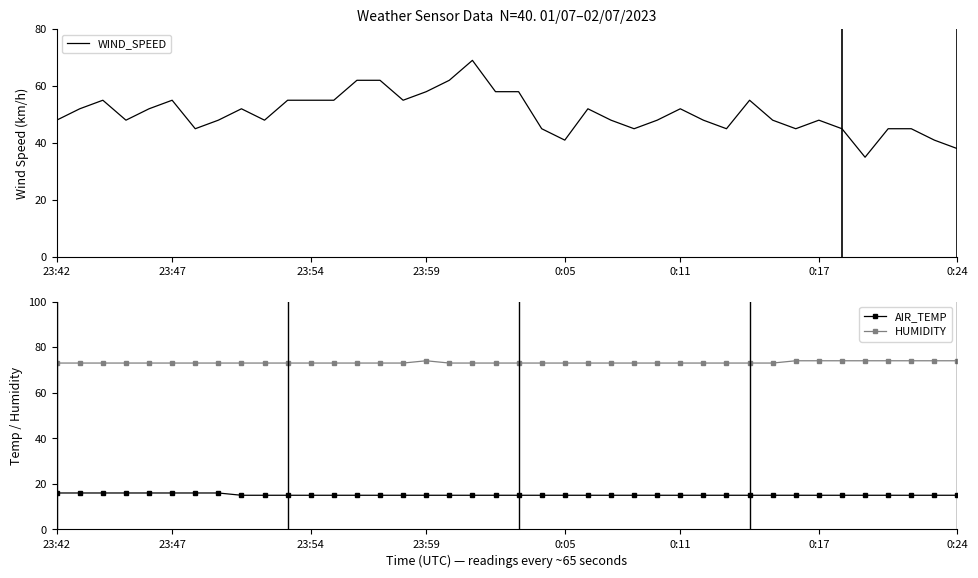

True or false: HUMIDITY and AIR_TEMP intersect in this chart.

False